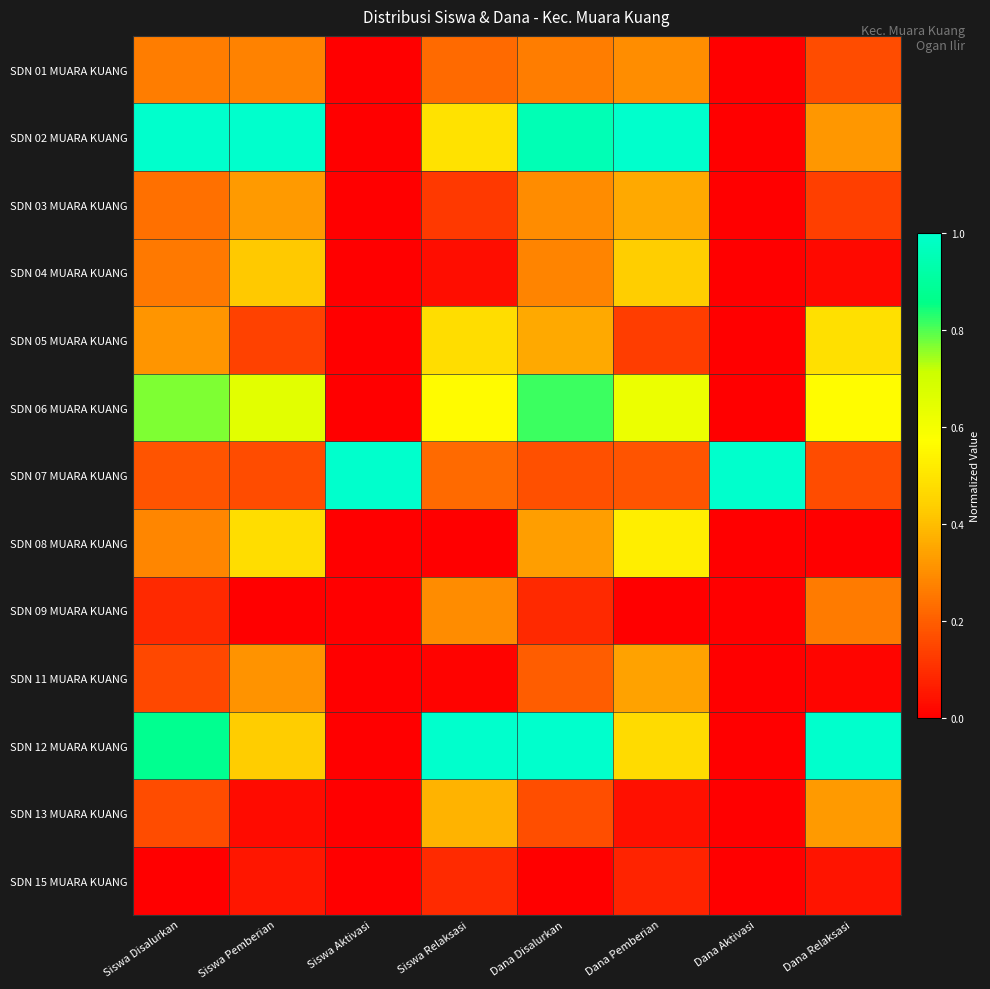

What is the greatest value displayed?

1.0